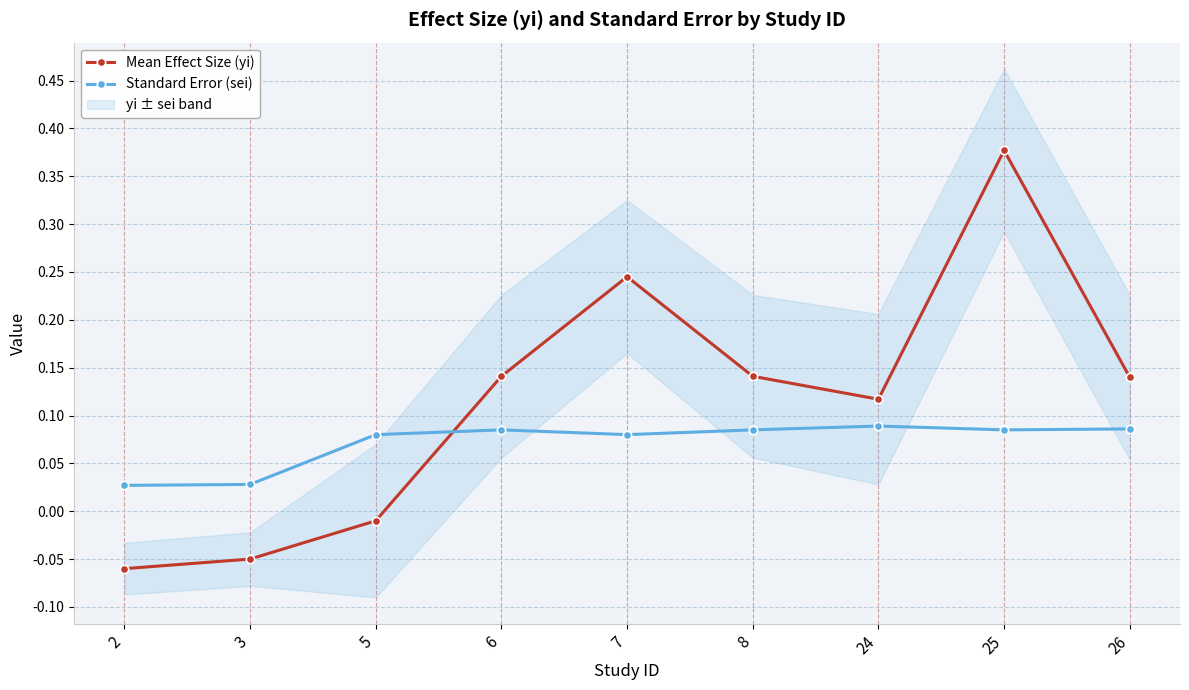

What are all the series names shown in the legend?

Mean Effect Size (yi), Standard Error (sei)